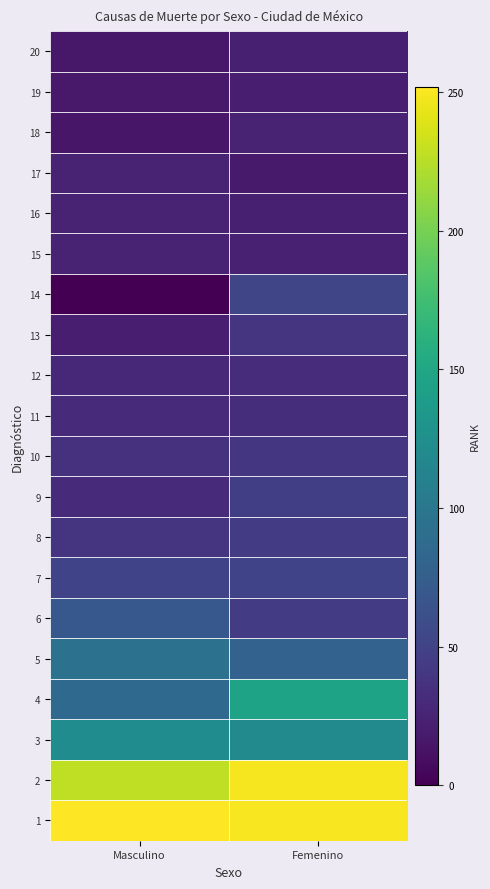

List the series in order of their peak value, highest first.

1, 2, 4, 3, 5, 6, 14, 7, 9, 8, 10, 13, 11, 12, 17, 18, 15, 16, 20, 19